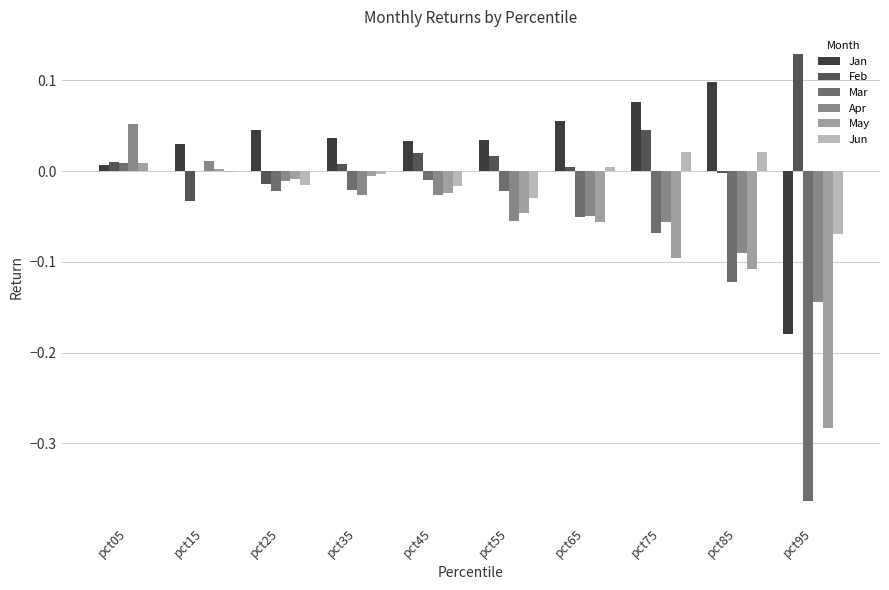

The value of Feb at pct25 is -0.0. True or false?

True